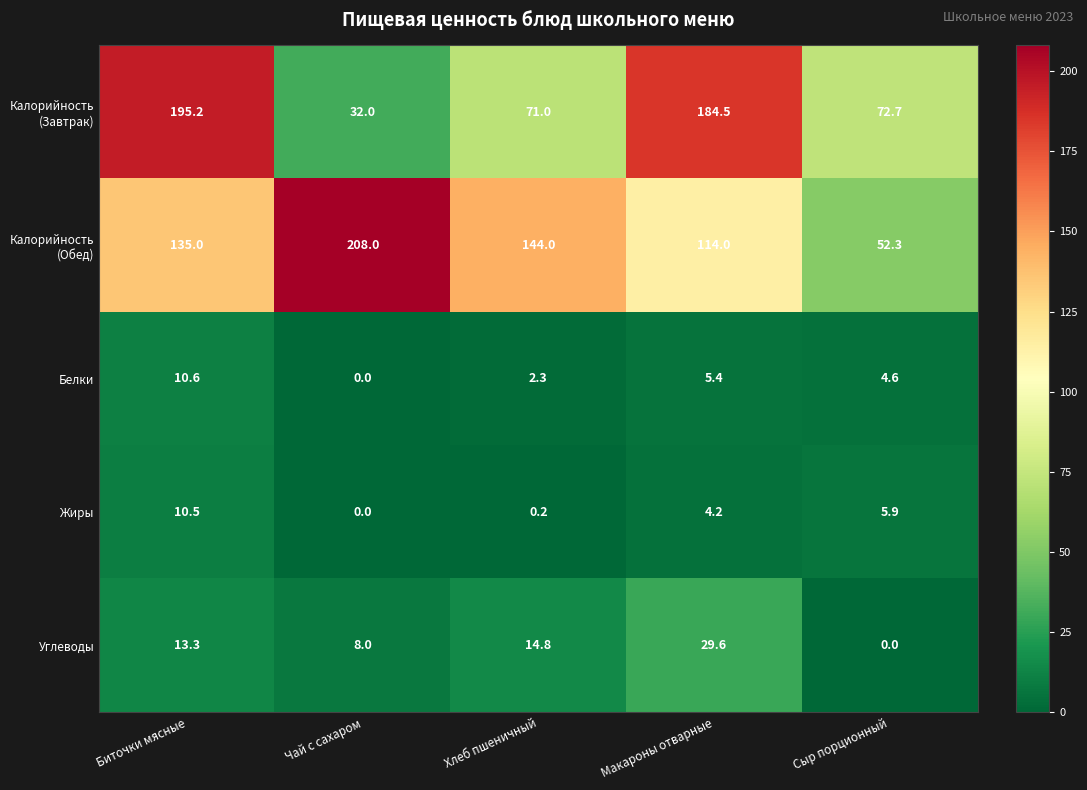

What is the sum of all Белки values?

22.9